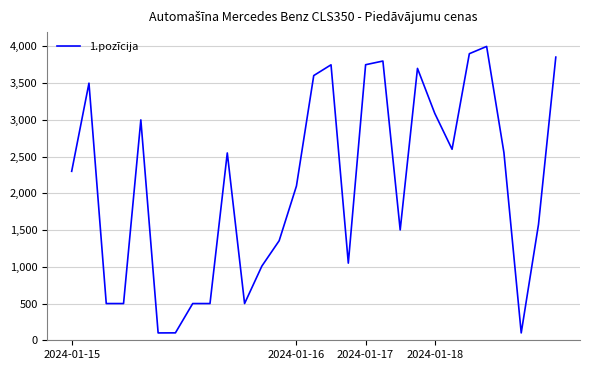

What is the smallest value displayed?

100.0